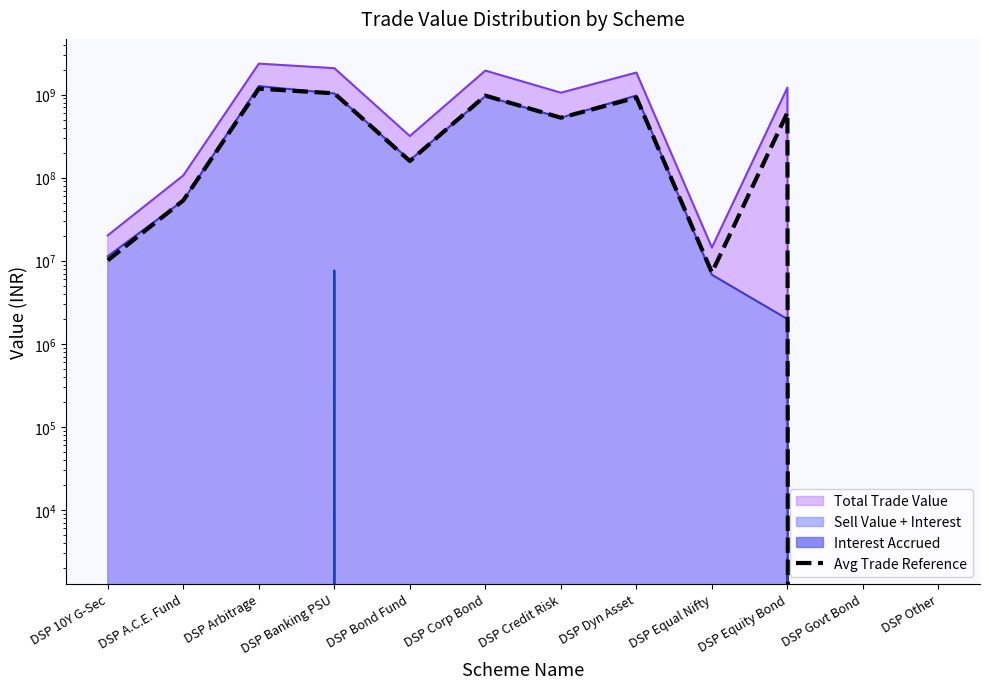

Does the chart display data point markers on the line(s)?

No